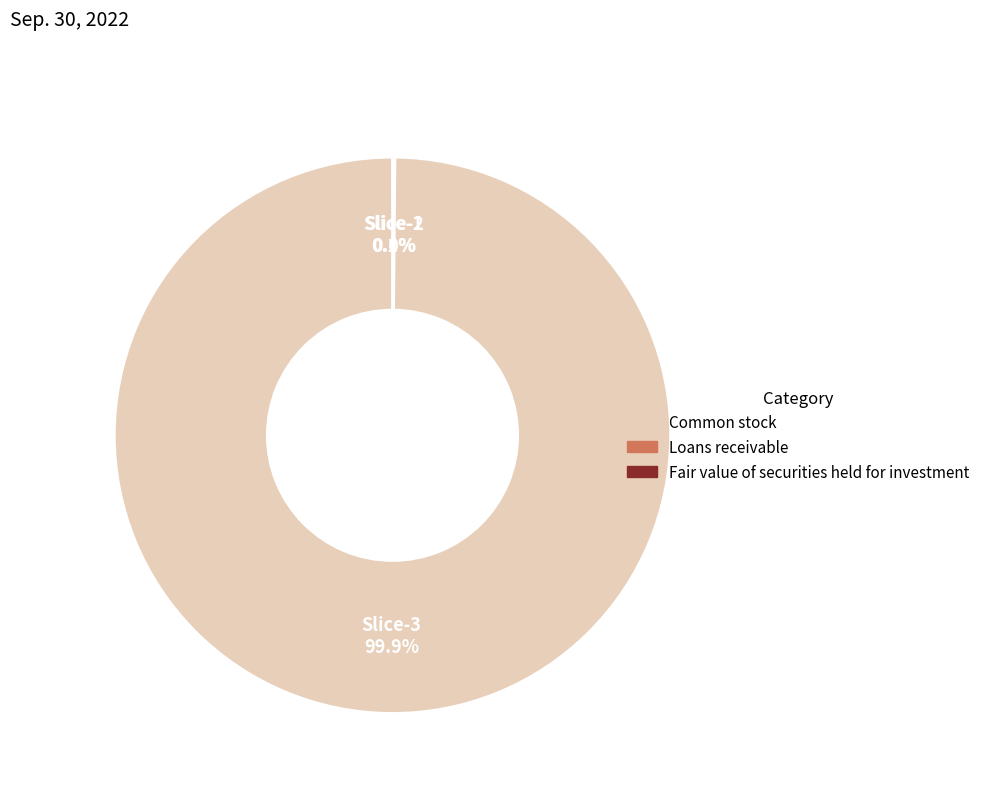

Is there any slice that represents more than half of the pie?

Yes